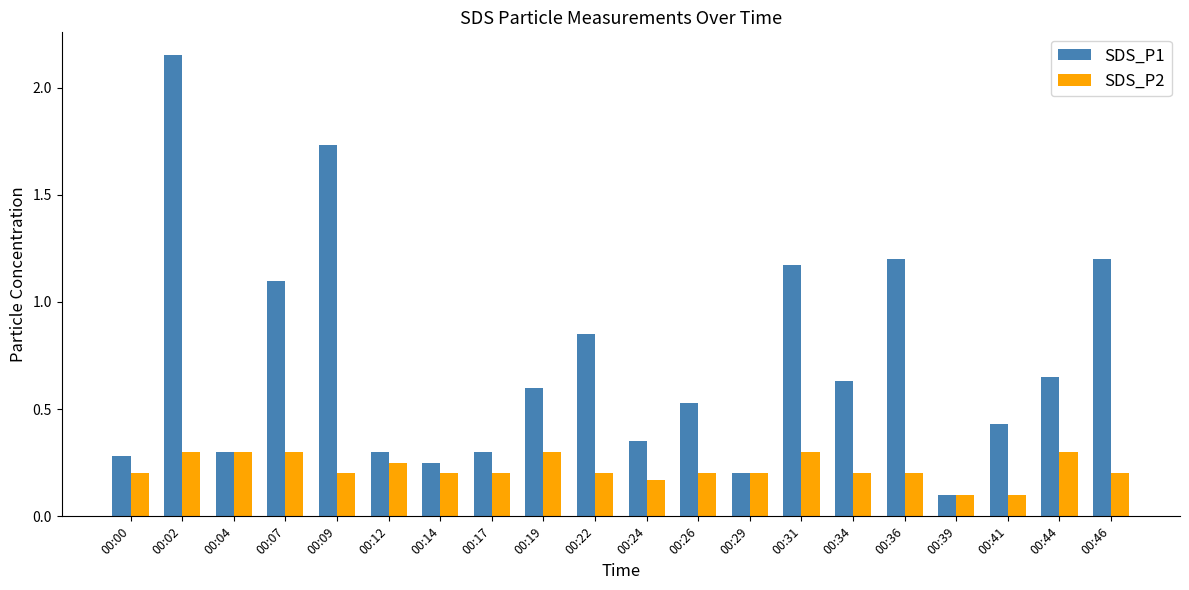

What is the smallest value displayed?

0.1